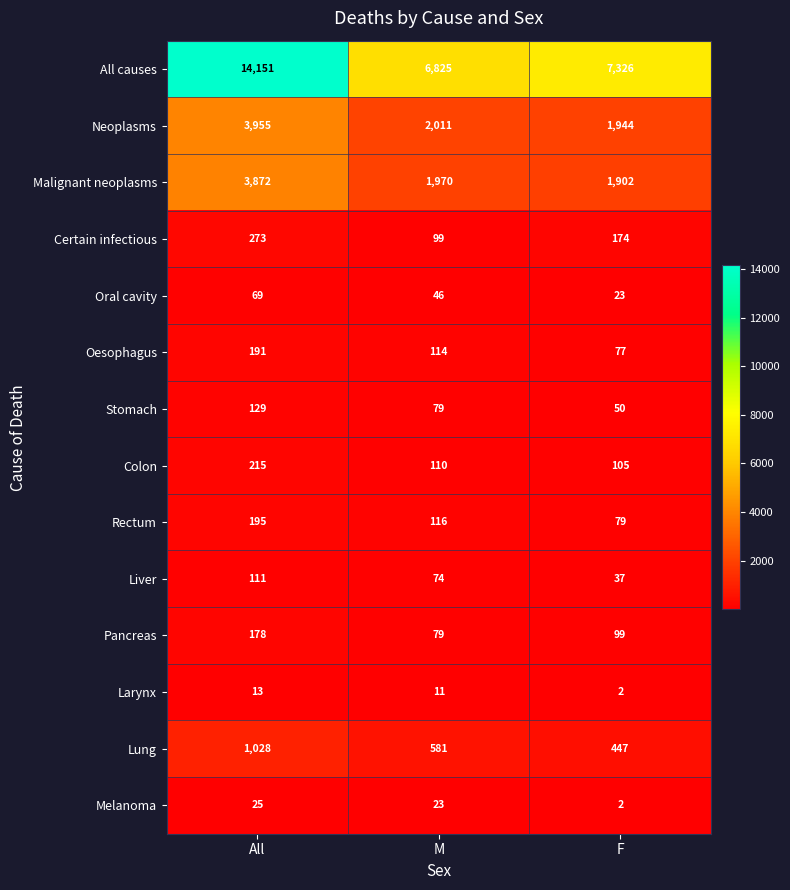

Read the Stomach value at M.

79